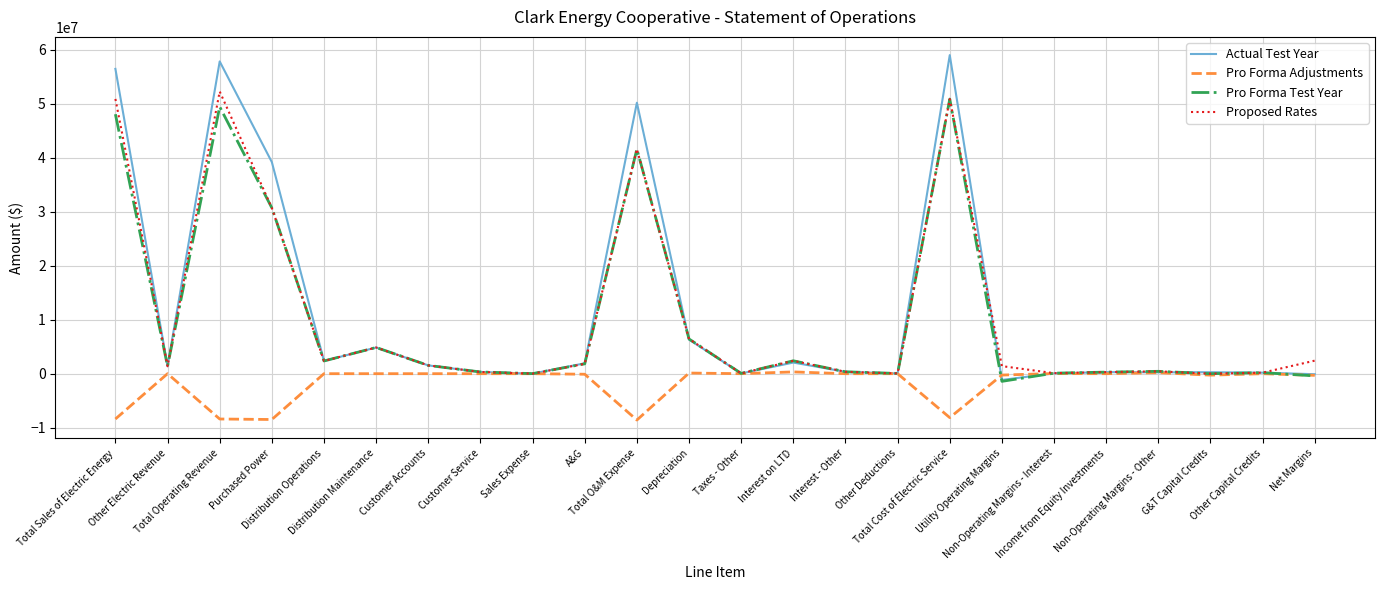

What is the average value of the Pro Forma Test Year series?

10052335.0